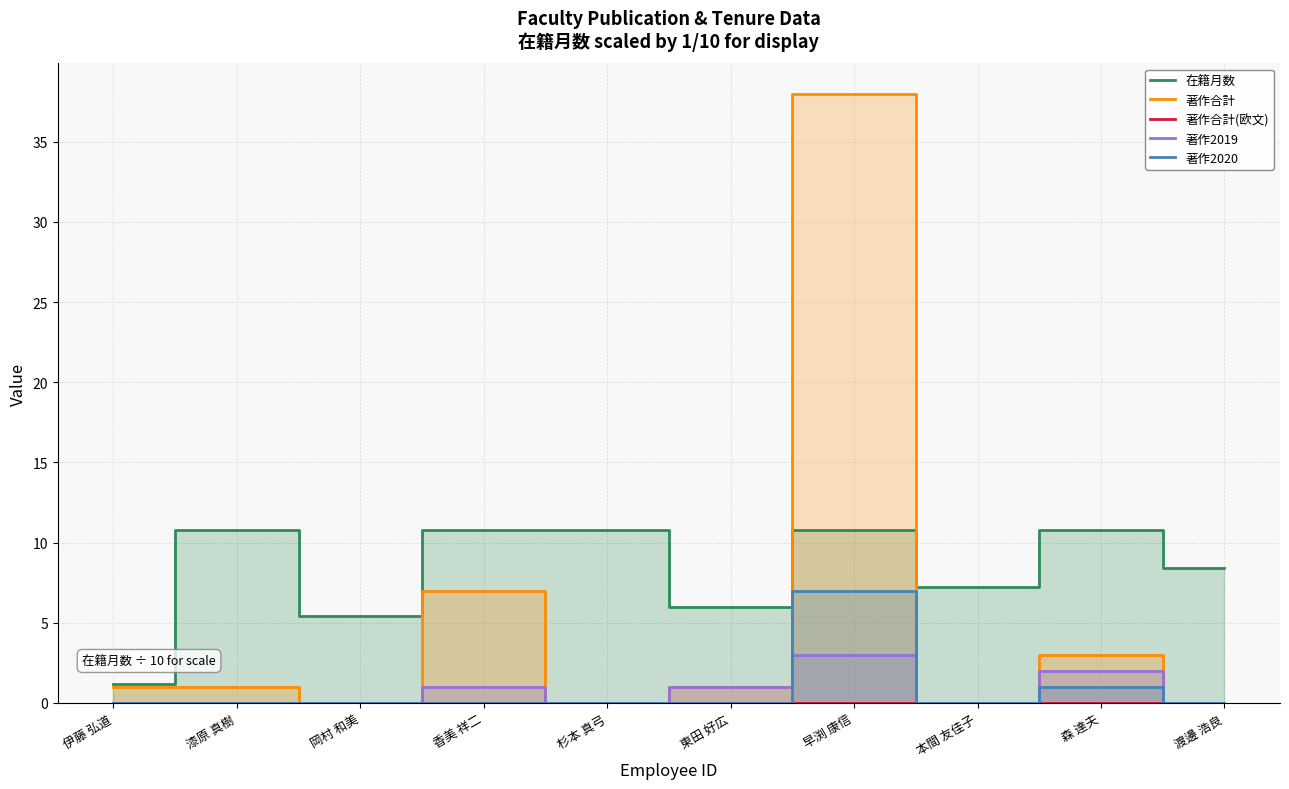

The value of 著作合計 at 森 達夫 is 5.4. True or false?

False